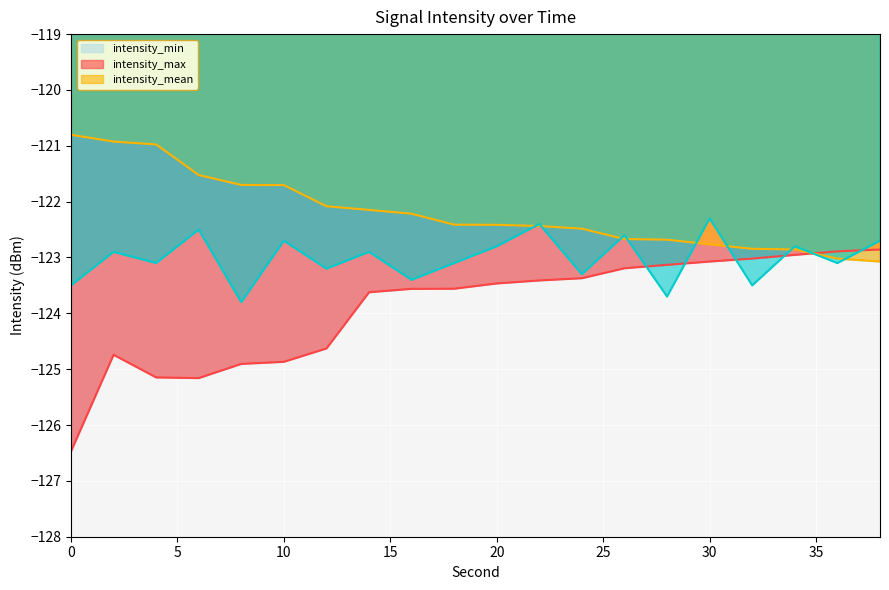

The value of intensity_mean at 0 is -185.7. True or false?

False